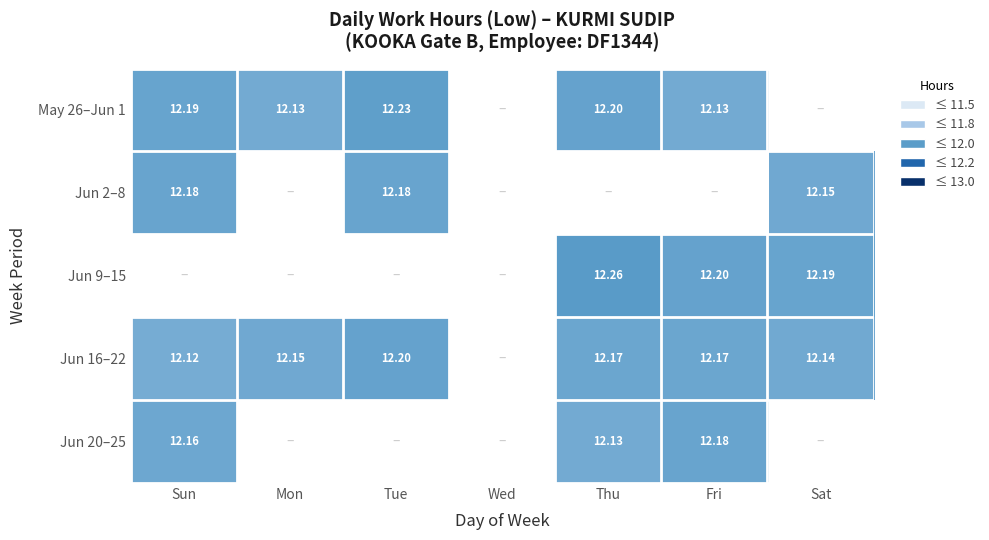

Which series has the largest range (max minus min)?

May 26–Jun 1